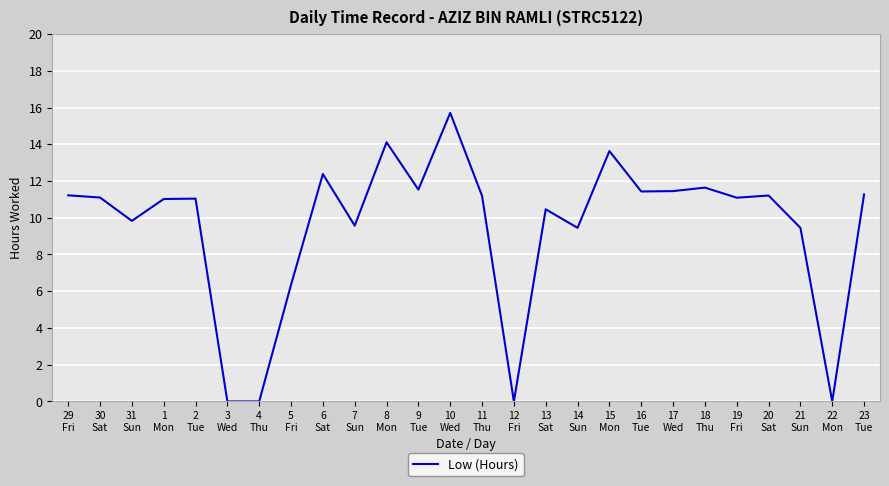

What is the value of the 2nd point from the left?

11.1